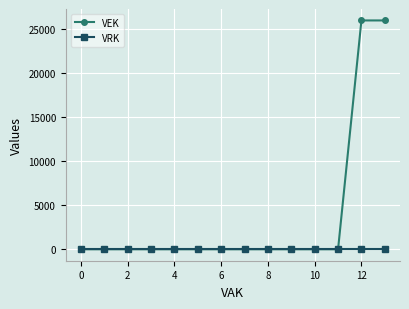

Does the chart display data point markers on the line(s)?

Yes